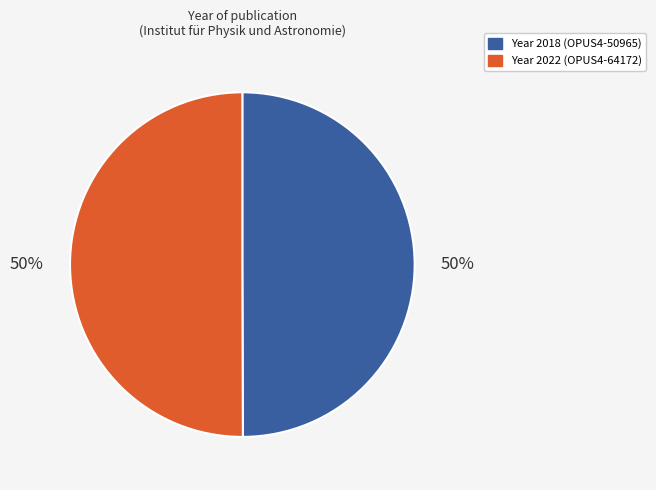

To the nearest percent, what is the average slice percentage?

50%